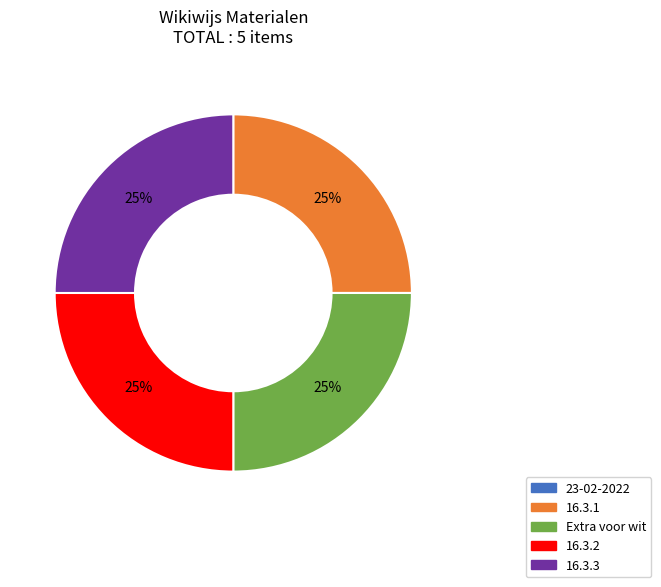

Approximately how many times larger is the value at Extra voor wit compared to 16.3.1?

1.0